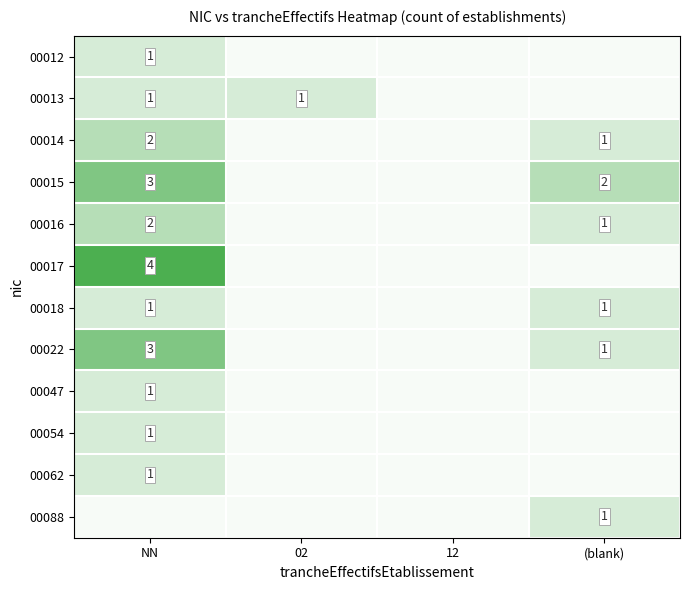

The value of 00017 at NN is 7. True or false?

False